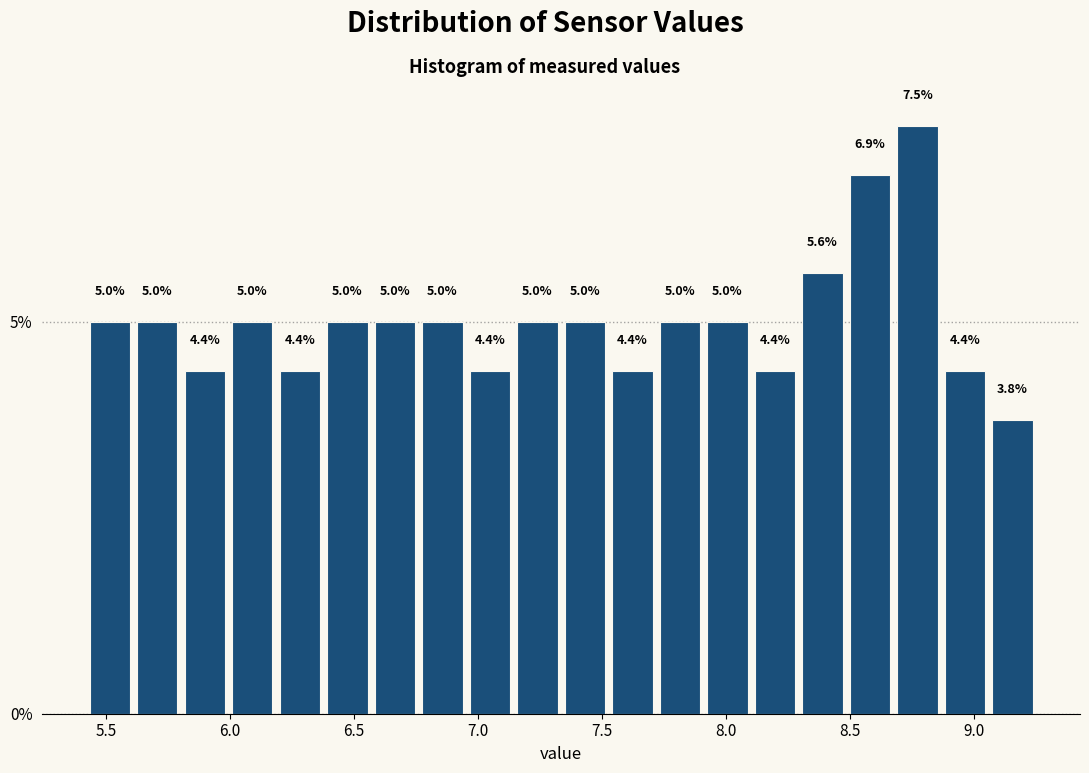

Read against the x-axis, roughly where is the centre of the tallest bar?

8.75